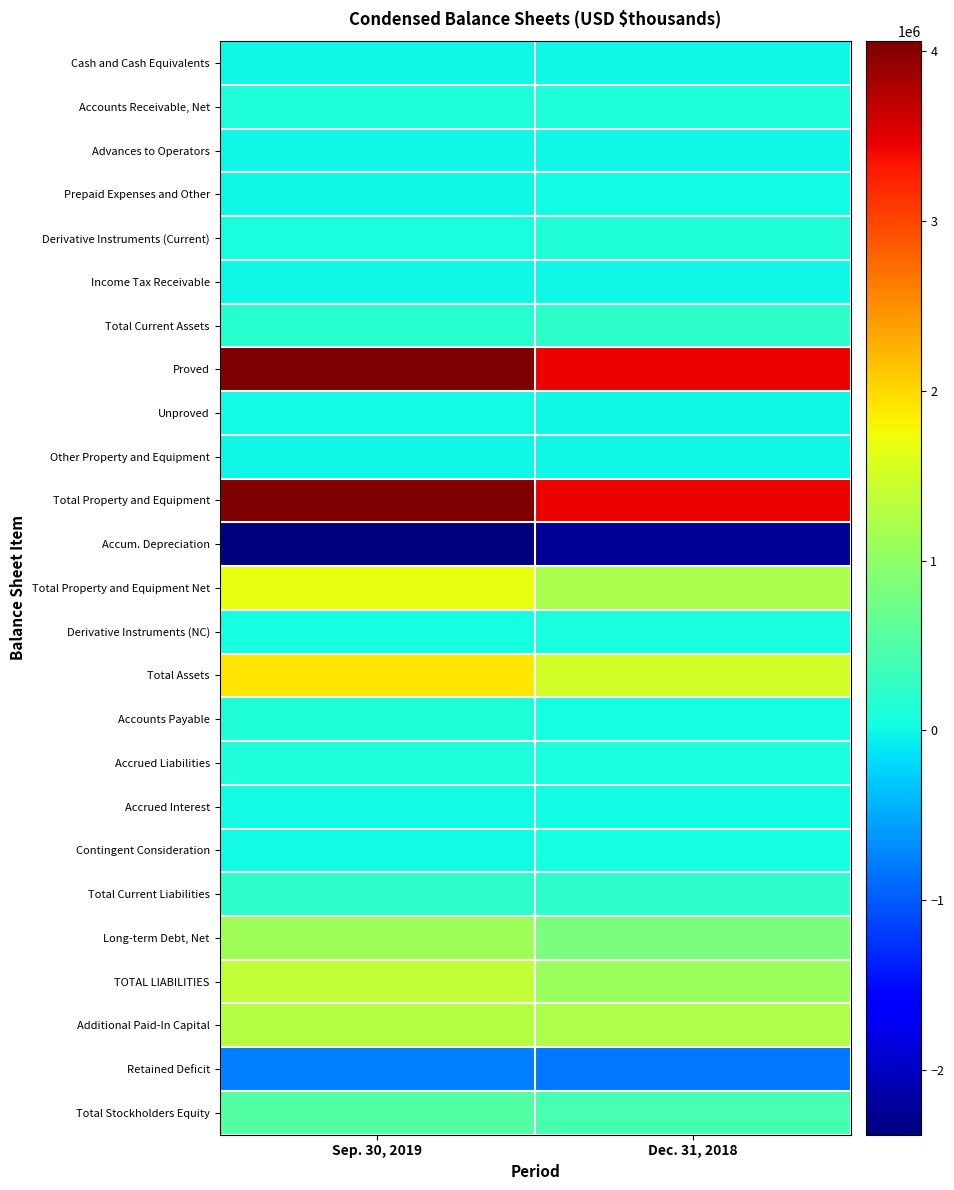

Reading right to left, what are all the values shown in this chart?

Cash and Cash Equivalents: Dec. 31, 2018=2358	Sep. 30, 2019=1901
Accounts Receivable, Net: Dec. 31, 2018=96353	Sep. 30, 2019=103226
Advances to Operators: Dec. 31, 2018=268	Sep. 30, 2019=1314
Prepaid Expenses and Other: Dec. 31, 2018=12360	Sep. 30, 2019=2717
Derivative Instruments (Current): Dec. 31, 2018=115870	Sep. 30, 2019=62531
Income Tax Receivable: Dec. 31, 2018=1205	Sep. 30, 2019=420
Total Current Assets: Dec. 31, 2018=228415	Sep. 30, 2019=172110
Proved: Dec. 31, 2018=3431428	Sep. 30, 2019=4043897
Unproved: Dec. 31, 2018=4307	Sep. 30, 2019=11145
Other Property and Equipment: Dec. 31, 2018=998	Sep. 30, 2019=1999
Total Property and Equipment: Dec. 31, 2018=3436732	Sep. 30, 2019=4057041
Accum. Depreciation: Dec. 31, 2018=-2233987	Sep. 30, 2019=-2380086
Total Property and Equipment Net: Dec. 31, 2018=1202745	Sep. 30, 2019=1676955
Derivative Instruments (NC): Dec. 31, 2018=61843	Sep. 30, 2019=42682
Total Assets: Dec. 31, 2018=1503645	Sep. 30, 2019=1902009
Accounts Payable: Dec. 31, 2018=55015	Sep. 30, 2019=112698
Accrued Liabilities: Dec. 31, 2018=83237	Sep. 30, 2019=90114
Accrued Interest: Dec. 31, 2018=16468	Sep. 30, 2019=17567
Contingent Consideration: Dec. 31, 2018=58069	Sep. 30, 2019=10058
Total Current Liabilities: Dec. 31, 2018=231526	Sep. 30, 2019=230824
Long-term Debt, Net: Dec. 31, 2018=830203	Sep. 30, 2019=1140072
TOTAL LIABILITIES: Dec. 31, 2018=1073780	Sep. 30, 2019=1387894
Additional Paid-In Capital: Dec. 31, 2018=1226371	Sep. 30, 2019=1278976
Retained Deficit: Dec. 31, 2018=-796884	Sep. 30, 2019=-765266
Total Stockholders Equity: Dec. 31, 2018=429865	Sep. 30, 2019=514114